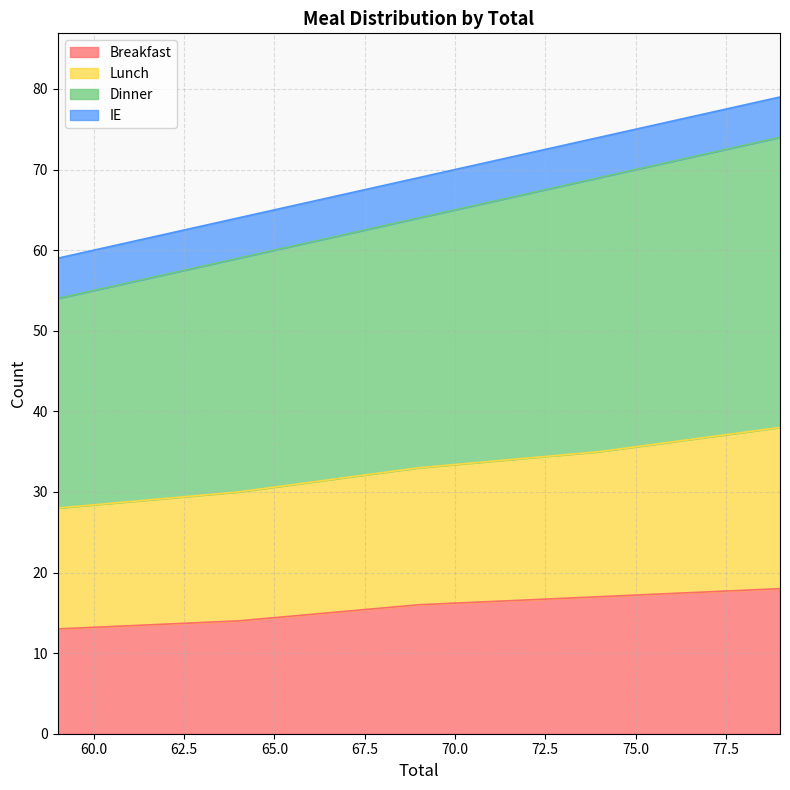

How many values in the Lunch series exceed 33?

2